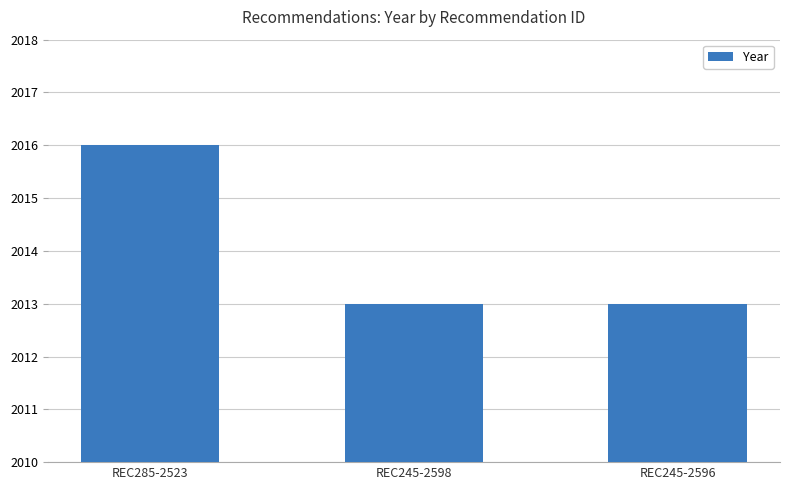

True or false: the data shows 2920 at REC245-2596.

False